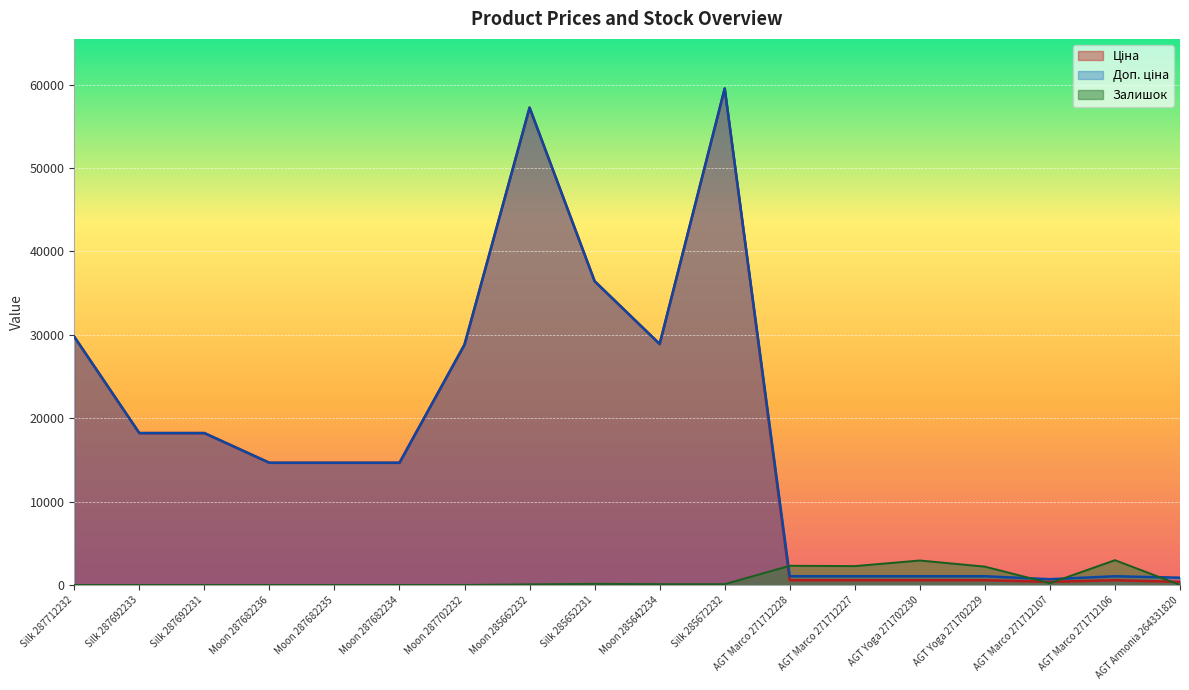

At which category does Ціна reach its first local peak?

Moon 285662232